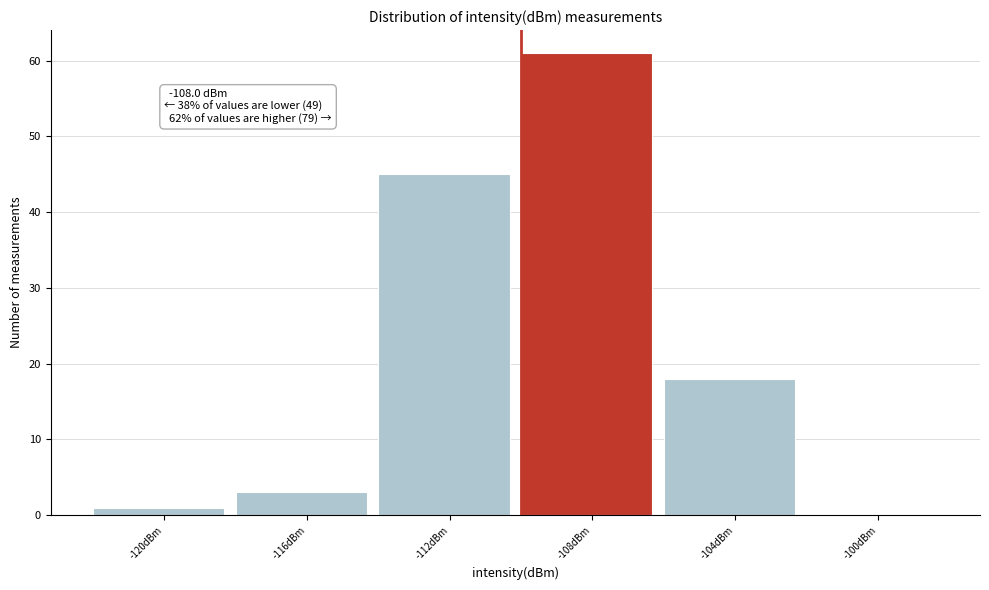

Reading left to right, list all the values displayed in this chart.

-120dBm=1	-116dBm=3	-112dBm=45	-108dBm=61	-104dBm=18	-100dBm=0